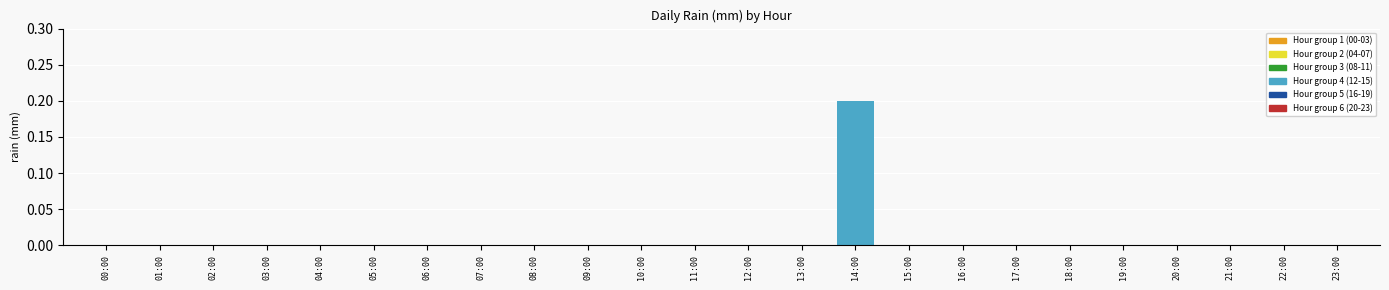

Which label corresponds to the largest value in the chart?

14:00